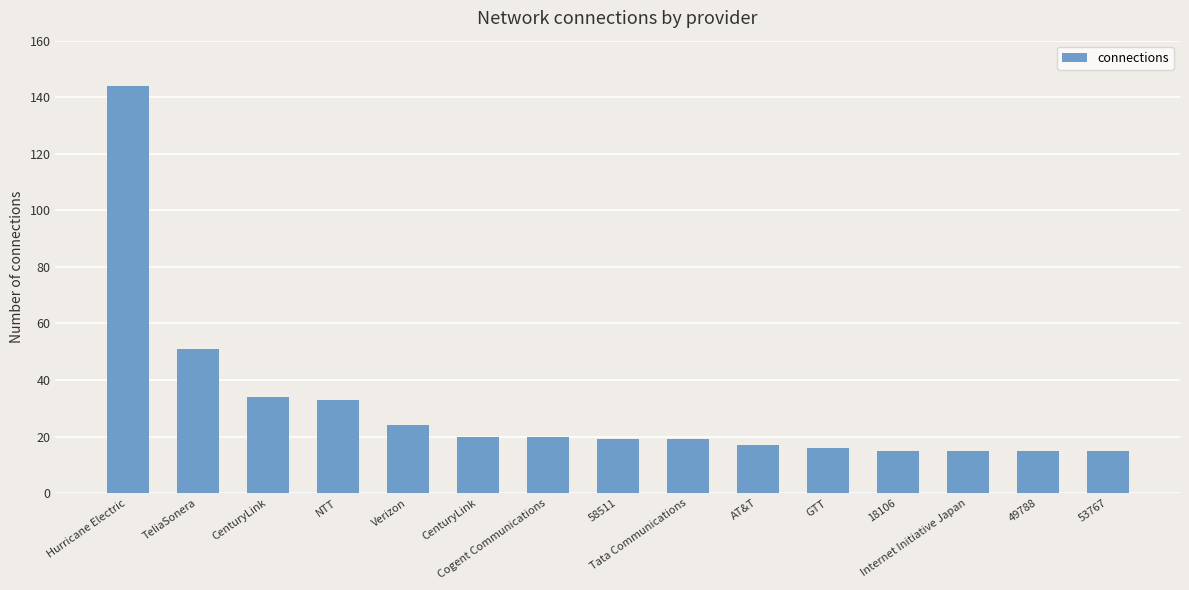

At which category does the chart reach its minimum across all series?

18106